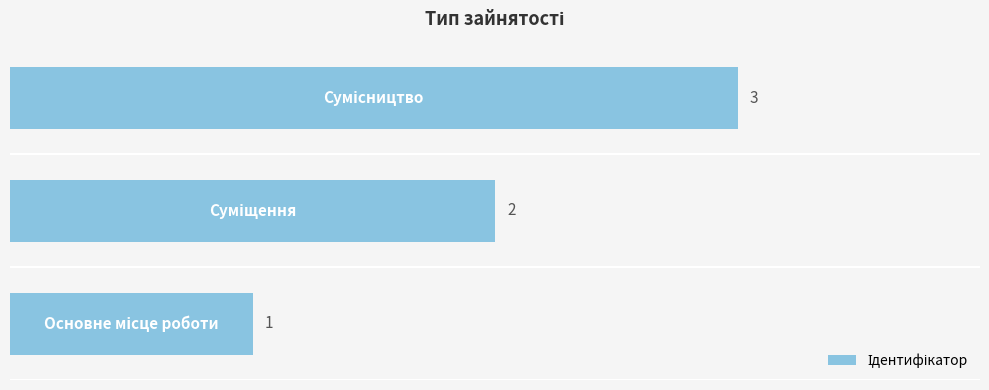

The chart shows a value of 3 at 0.5. True or false?

False